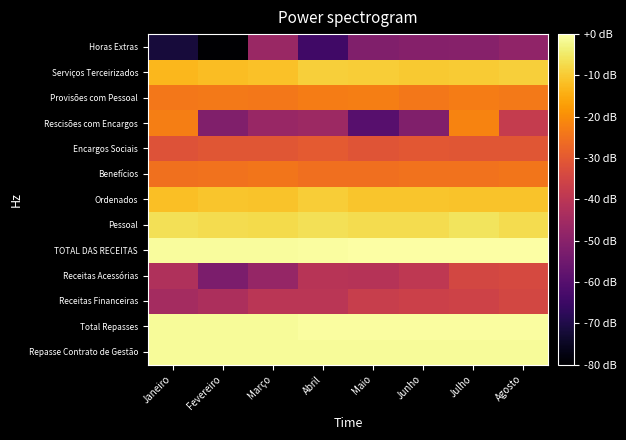

Reading left to right, what are all the values shown in this chart?

Repasse Contrato de Gestão: Janeiro=-1.0	Fevereiro=-1.0	Março=-1.0	Abril=-1.2	Maio=-1.0	Junho=-1.0	Julho=-1.0	Agosto=-1.0
Total Repasses: Janeiro=-1.0	Fevereiro=-1.0	Março=-1.0	Abril=-0.6	Maio=-0.3	Junho=-0.3	Julho=-0.3	Agosto=-0.3
Receitas Financeiras: Janeiro=-44.5	Fevereiro=-42.9	Março=-40.2	Abril=-40.1	Maio=-37.2	Junho=-36.5	Julho=-35.8	Agosto=-34.4
Receitas Acessórias: Janeiro=-42.4	Fevereiro=-52.5	Março=-47.8	Abril=-40.9	Maio=-41.1	Junho=-39.3	Julho=-34.5	Agosto=-33.8
TOTAL DAS RECEITAS: Janeiro=-0.8	Fevereiro=-0.9	Março=-0.8	Abril=-0.4	Maio=-0.1	Junho=-0.1	Julho=-0.0	Agosto=0.0
Pessoal: Janeiro=-6.3	Fevereiro=-7.2	Março=-7.3	Abril=-6.4	Maio=-7.1	Junho=-7.1	Julho=-5.7	Agosto=-6.9
Ordenados: Janeiro=-11.6	Fevereiro=-10.8	Março=-11.1	Abril=-9.7	Maio=-10.9	Junho=-10.8	Julho=-11.2	Agosto=-11.0
Benefícios: Janeiro=-25.2	Fevereiro=-24.7	Março=-24.3	Abril=-25.5	Maio=-25.6	Junho=-24.7	Julho=-24.9	Agosto=-24.3
Encargos Sociais: Janeiro=-31.8	Fevereiro=-30.7	Março=-30.8	Abril=-29.8	Maio=-31.0	Junho=-30.6	Julho=-30.9	Agosto=-30.8
Rescisões com Encargos: Janeiro=-22.6	Fevereiro=-51.6	Março=-47.1	Abril=-46.2	Maio=-59.7	Junho=-51.8	Julho=-21.7	Agosto=-38.0
Provisões com Pessoal: Janeiro=-23.9	Fevereiro=-23.7	Março=-23.9	Abril=-23.1	Maio=-22.6	Junho=-24.1	Julho=-23.0	Agosto=-23.7
Serviços Terceirizados: Janeiro=-13.1	Fevereiro=-12.0	Março=-11.5	Abril=-9.3	Maio=-9.5	Junho=-10.1	Julho=-10.0	Agosto=-9.2
Horas Extras: Janeiro=-71.7	Fevereiro=-89.5	Março=-46.7	Abril=-64.3	Maio=-51.6	Junho=-50.9	Julho=-50.5	Agosto=-48.6